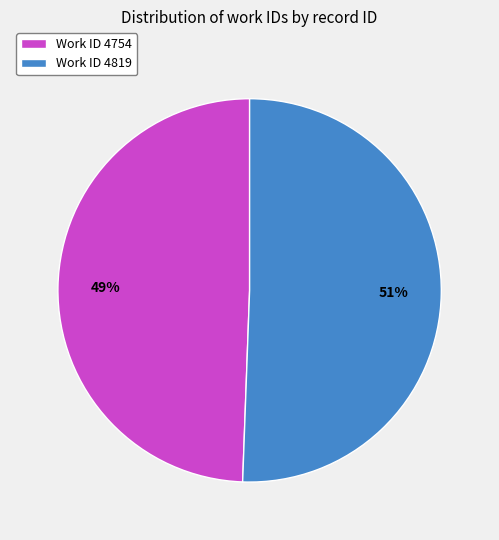

To the nearest percent, what is the average slice percentage?

50%